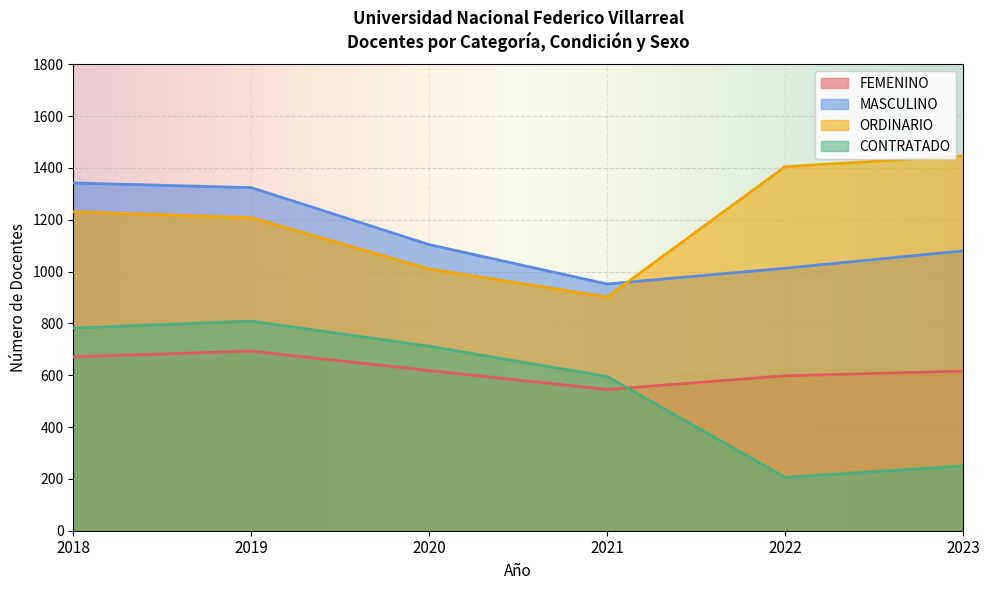

What is the spread (max minus min) of values at 2019?

631